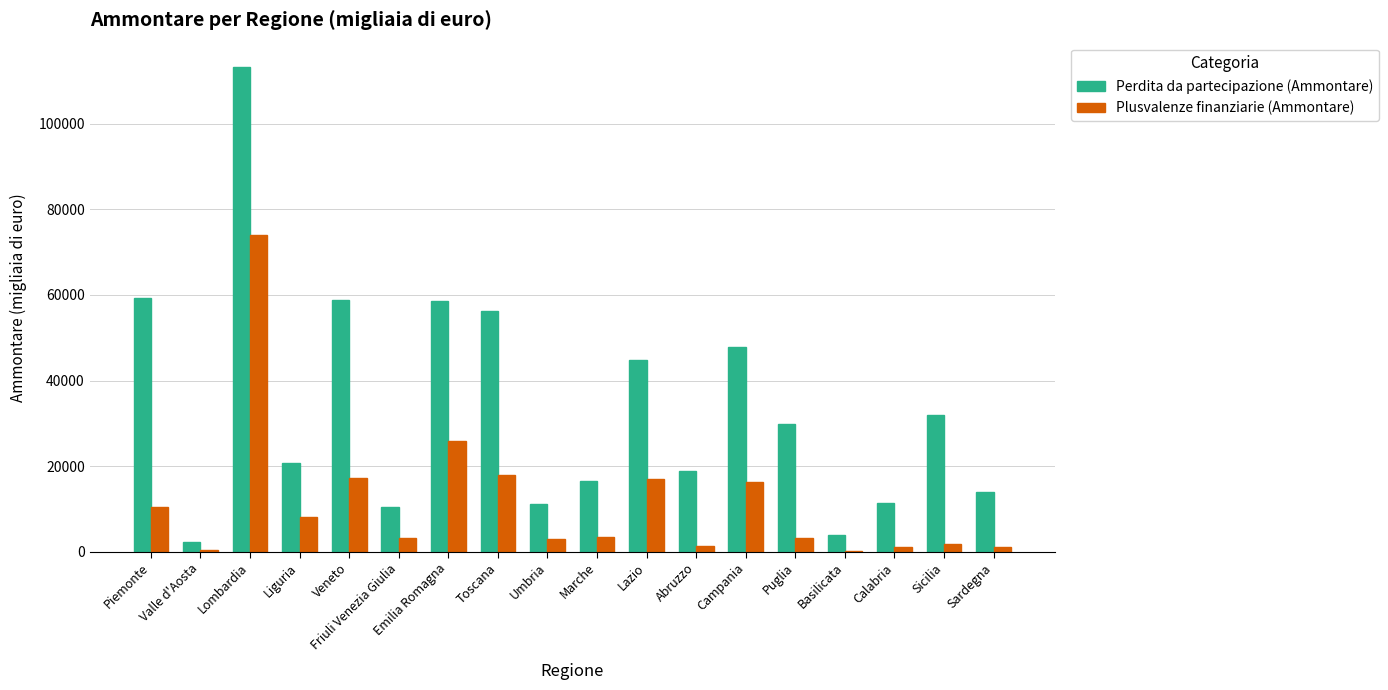

What is the sum of all Perdita da partecipazione (Ammontare) values?

609660